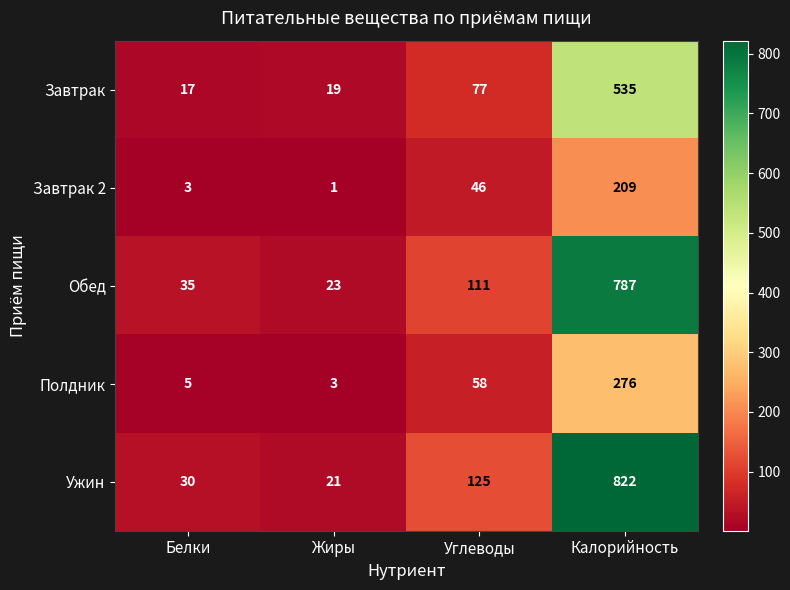

Which series has the largest total across all categories?

Ужин